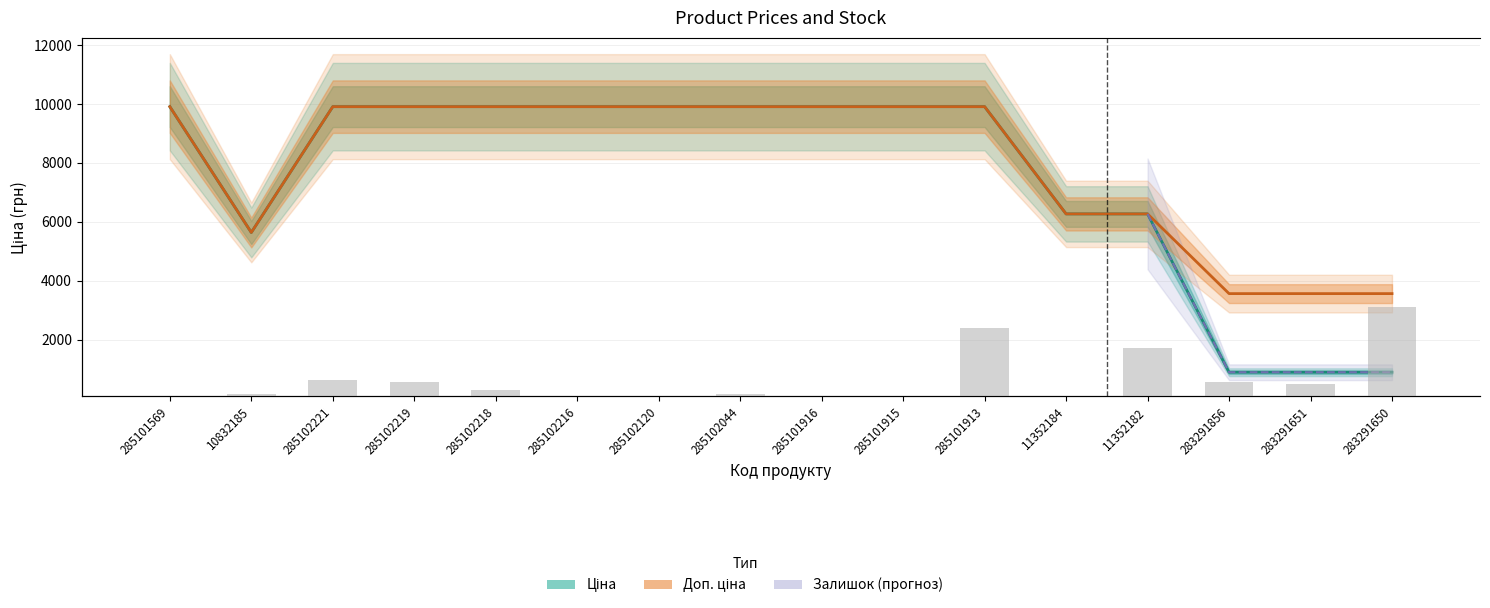

Which label corresponds to the smallest value in the chart?

285101569